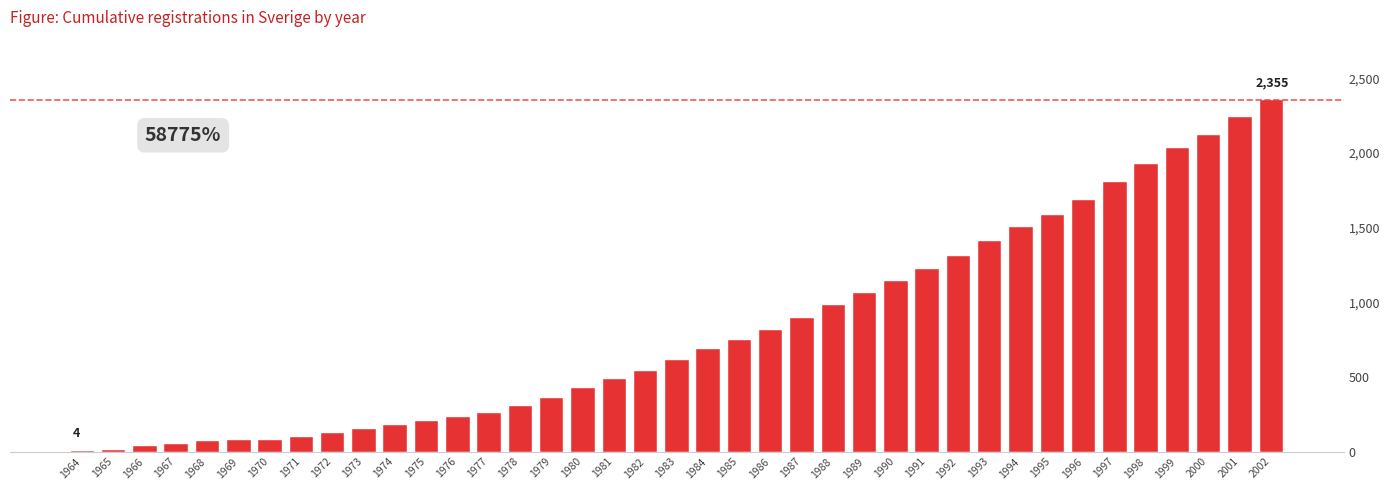

Is it true that the value at 1993 is 1414?

True